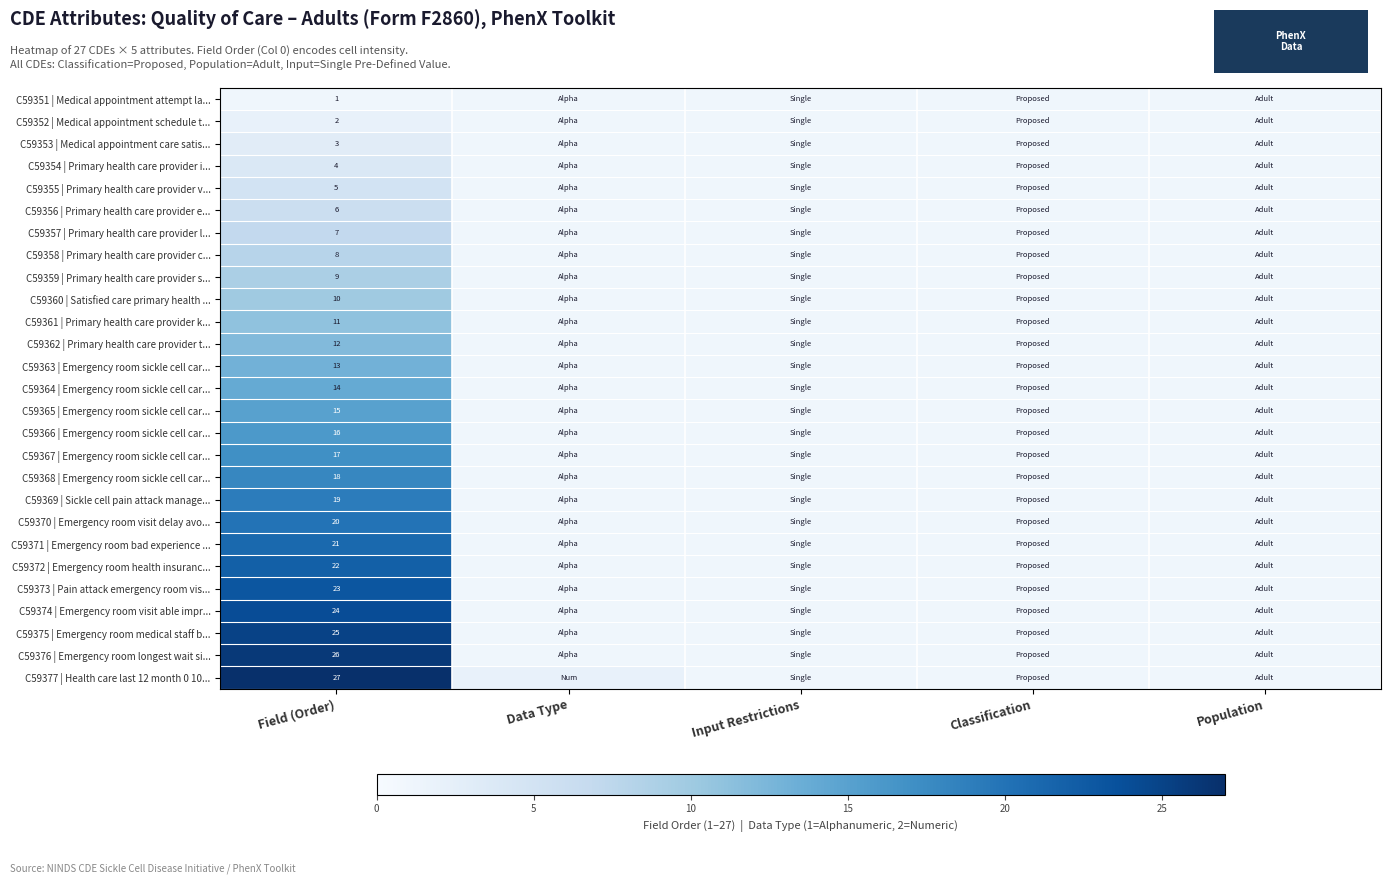

Is it true that C59374 | Emergency room visit able impr... equals 42 at Field (Order)?

False